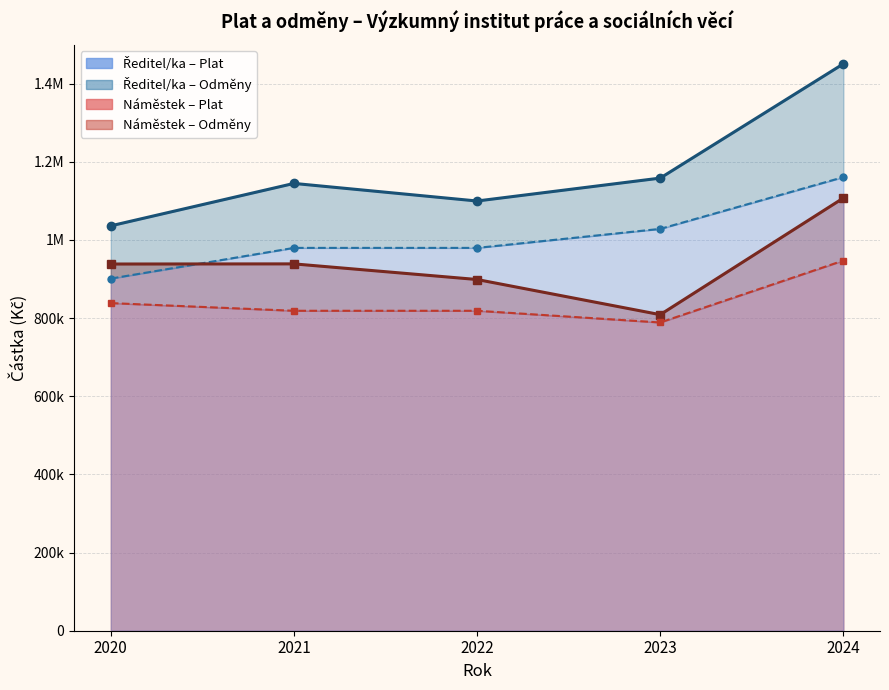

Count the number of categories in the chart.

5